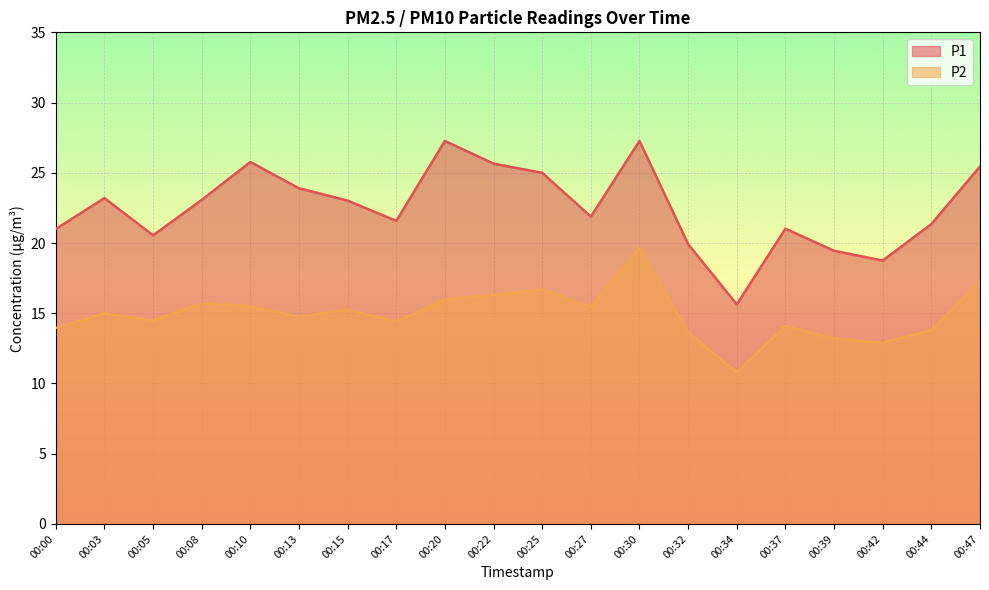

Between 00:13 and 00:30, which is larger?

00:30